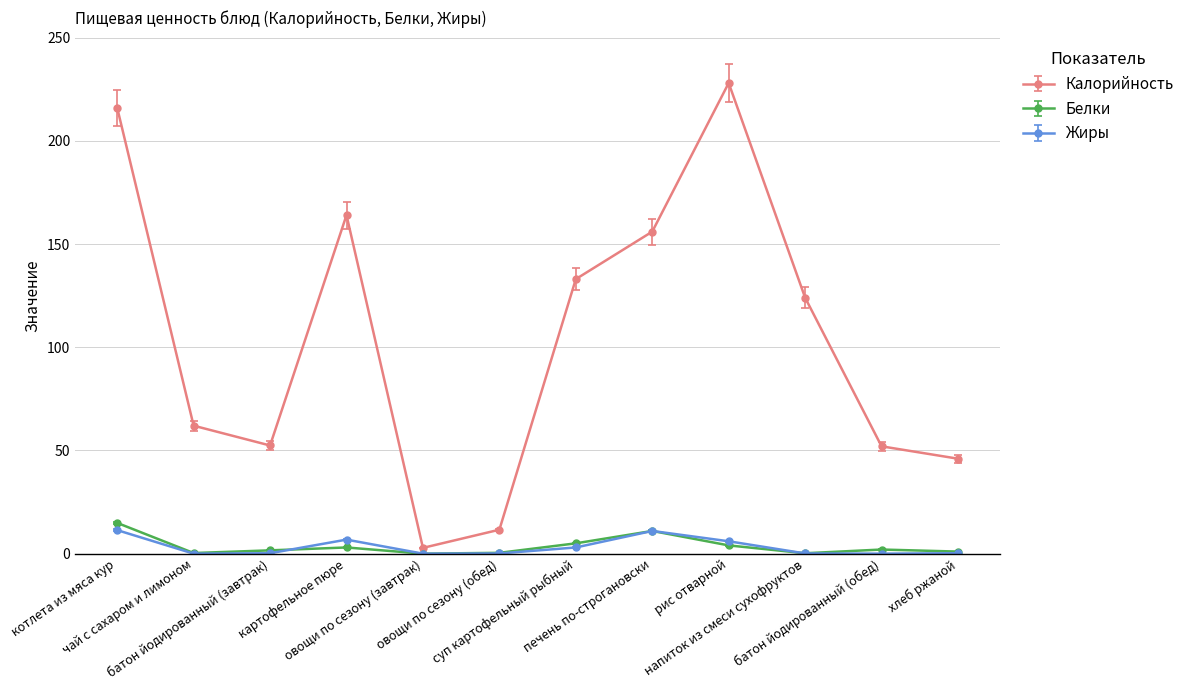

What is the value of the Калорийность point at the 6th from the left?

11.6